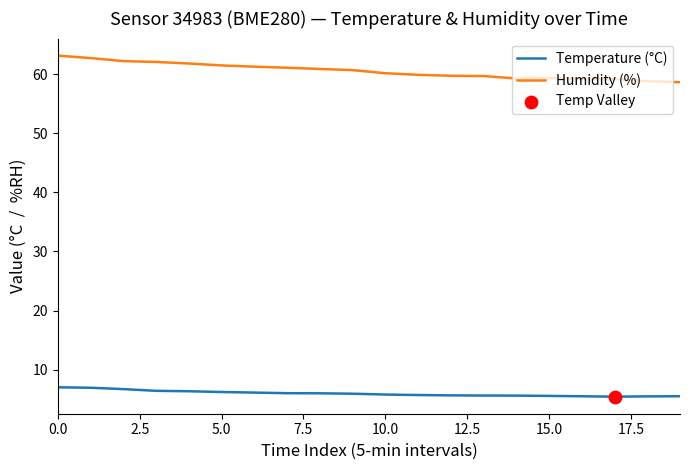

What is the difference between the maximum and minimum values in the Humidity (%) series?

4.5